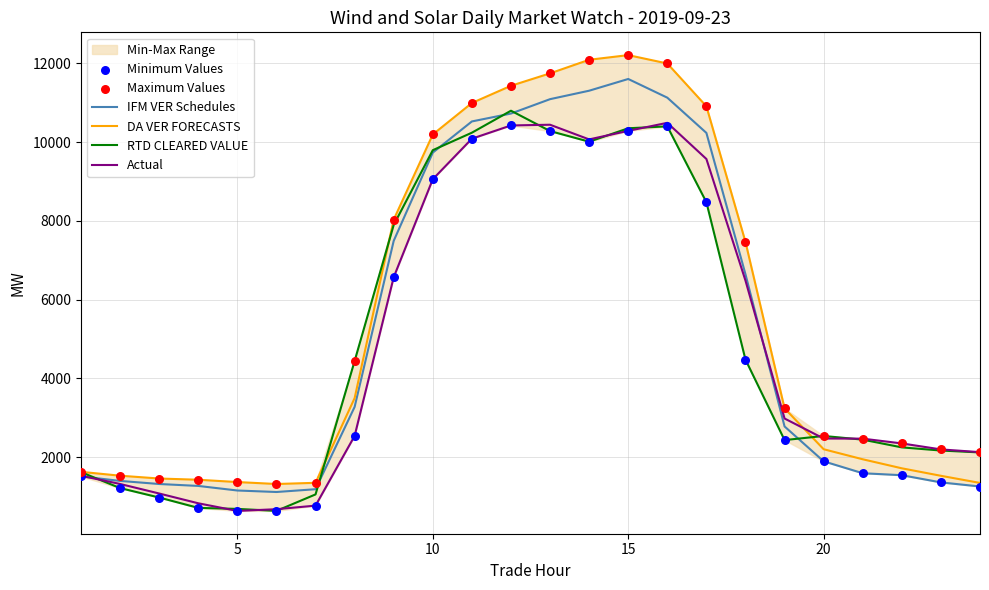

Which series contains the lowest Y value?

Actual